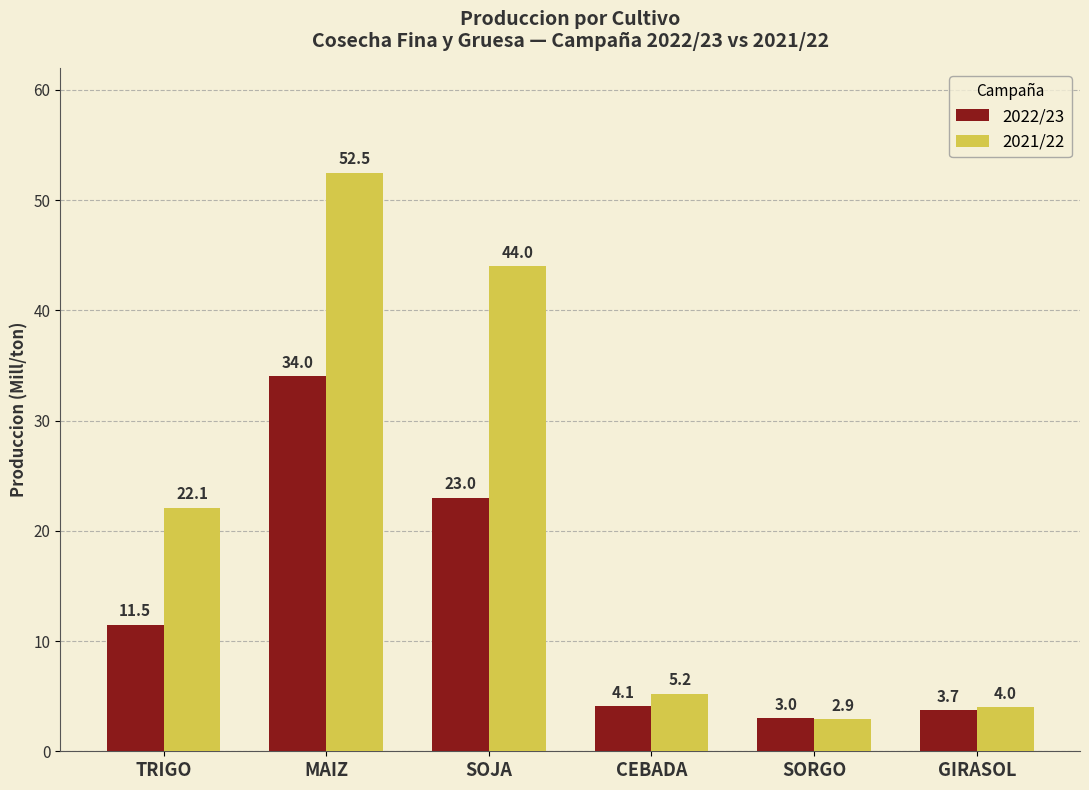

What is the value of the 2021/22 bar at the 1st from the left?

22.1